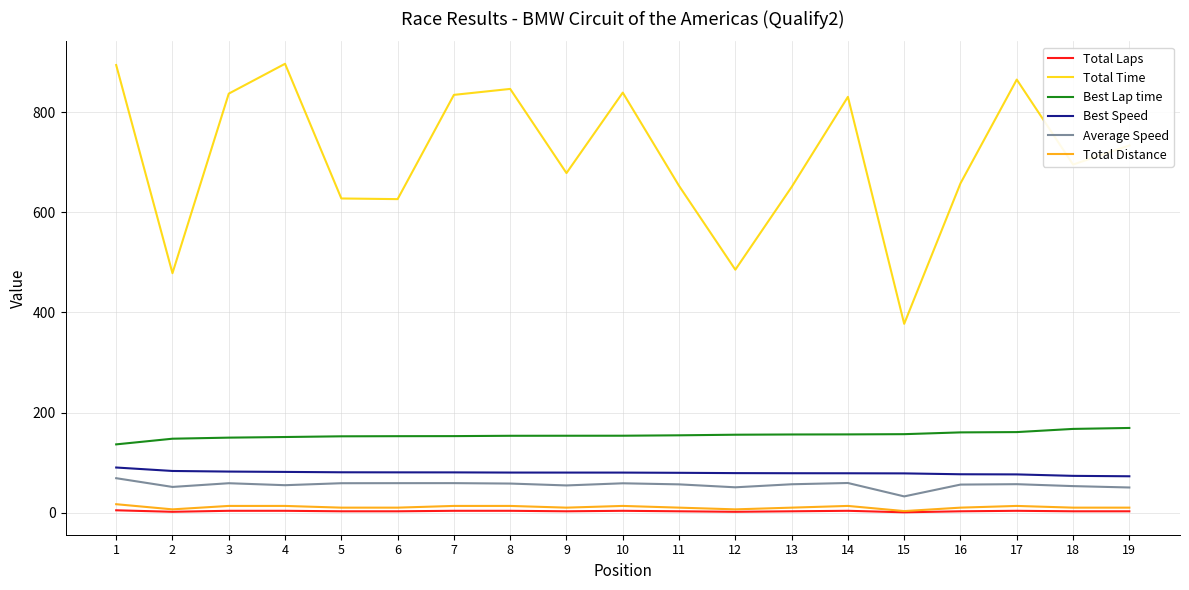

True or false: Total Laps and Average Speed intersect in this chart.

False